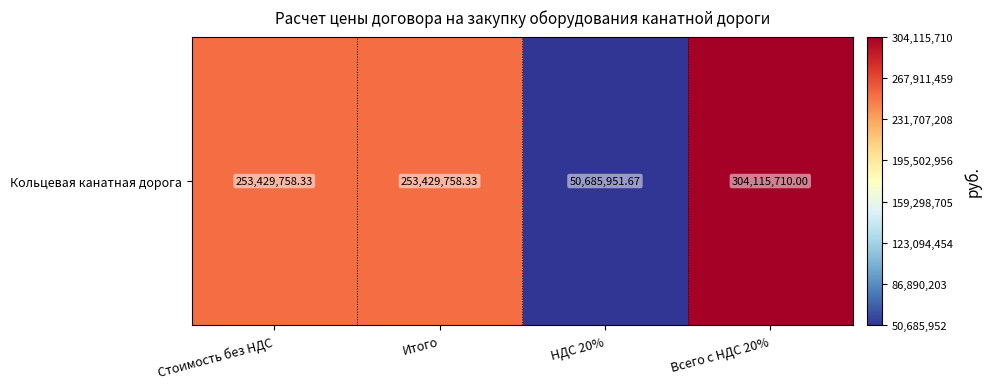

Which category has the highest value across all series?

Всего с НДС 20%